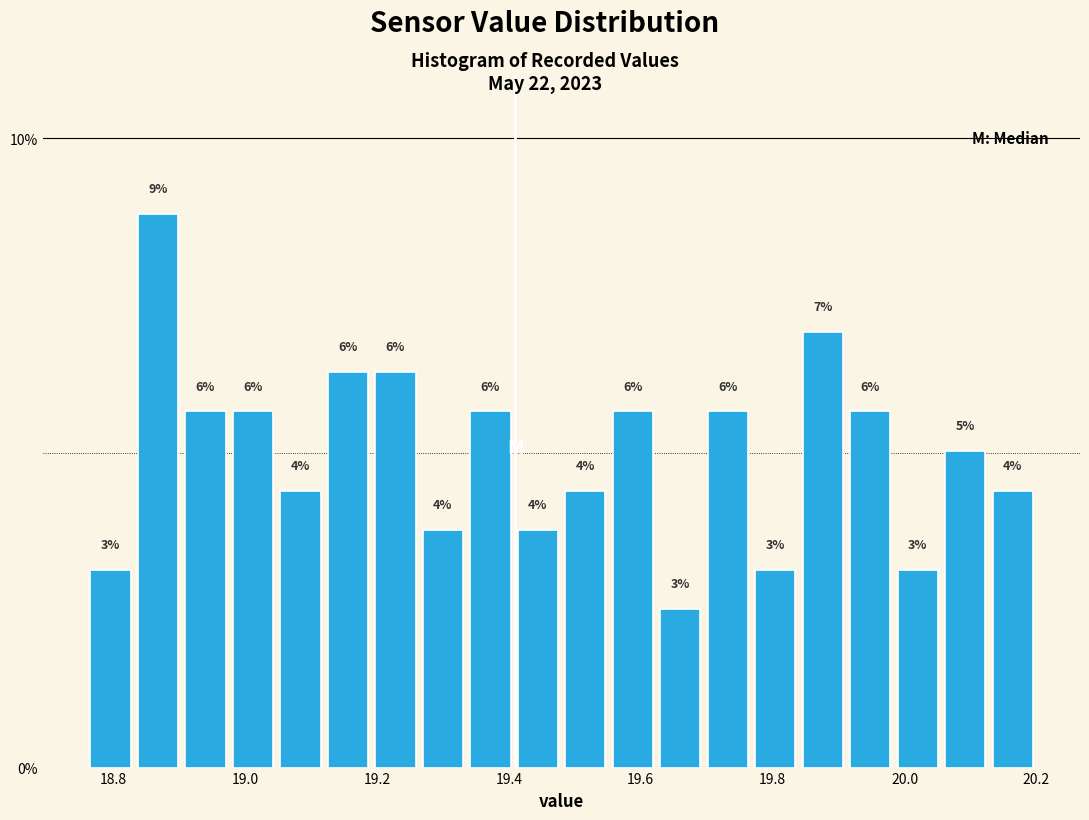

Around what value on the x-axis is the tallest bar? Give the approximate position of its centre, as read against the axis.

18.86